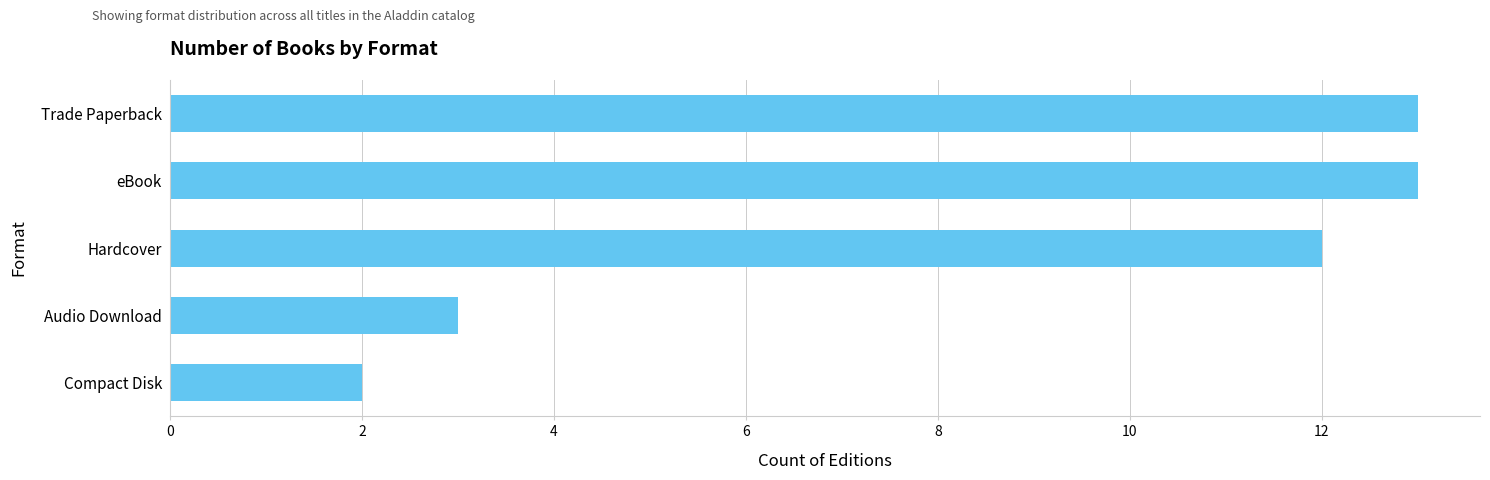

The value at Audio Download is 3. True or false?

True